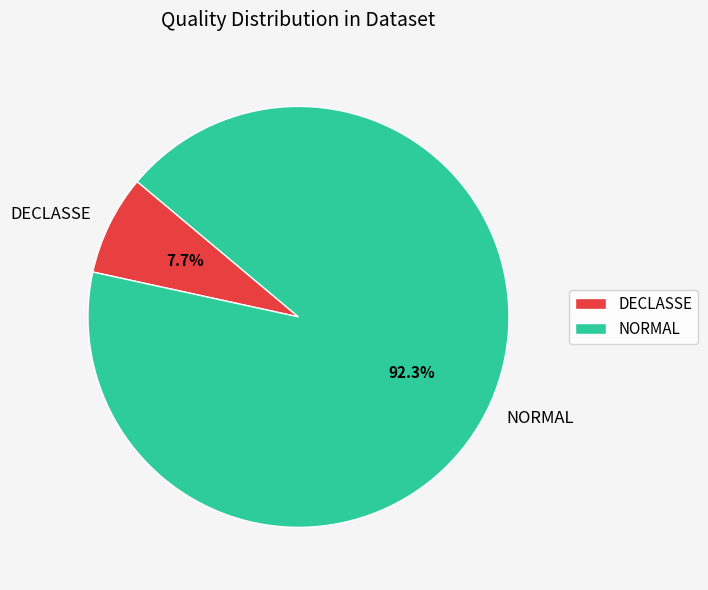

Do DECLASSE and NORMAL together represent more than half of the pie?

Yes